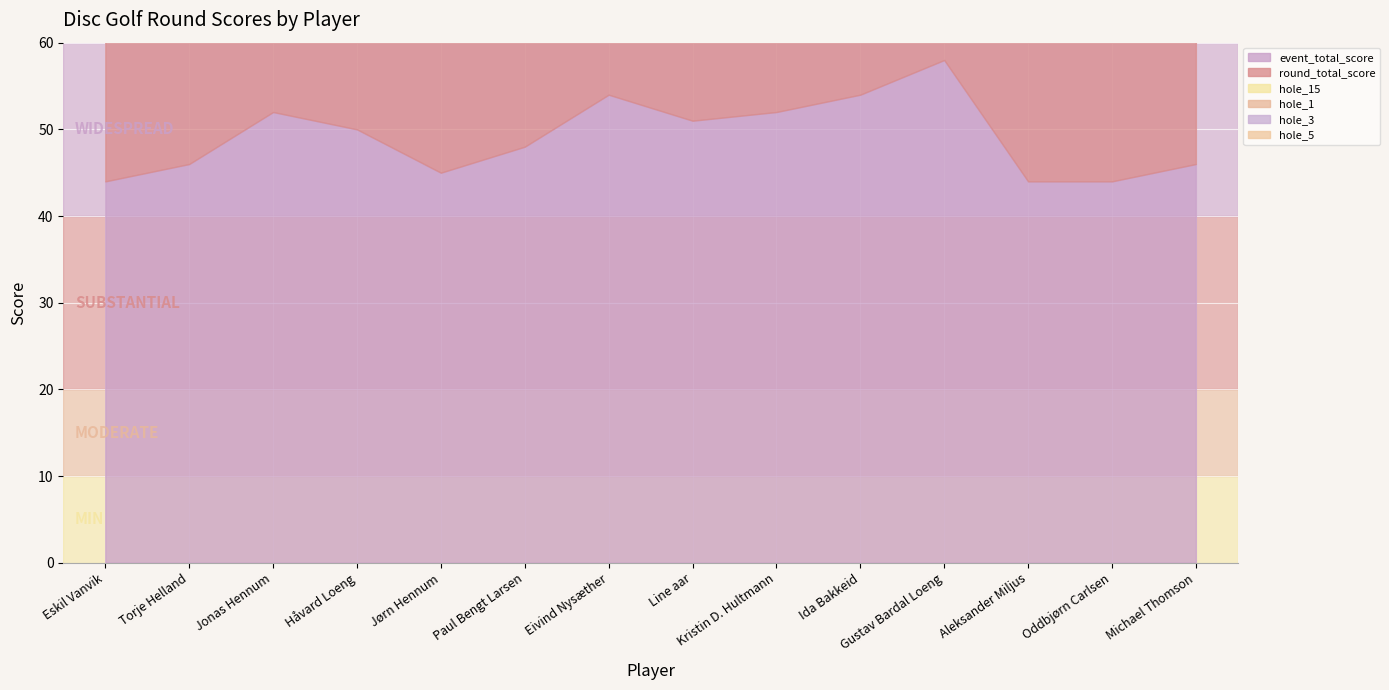

Rank the series at Eskil Vanvik from lowest to highest value.

hole_1, hole_3, hole_5, hole_15, event_total_score, round_total_score